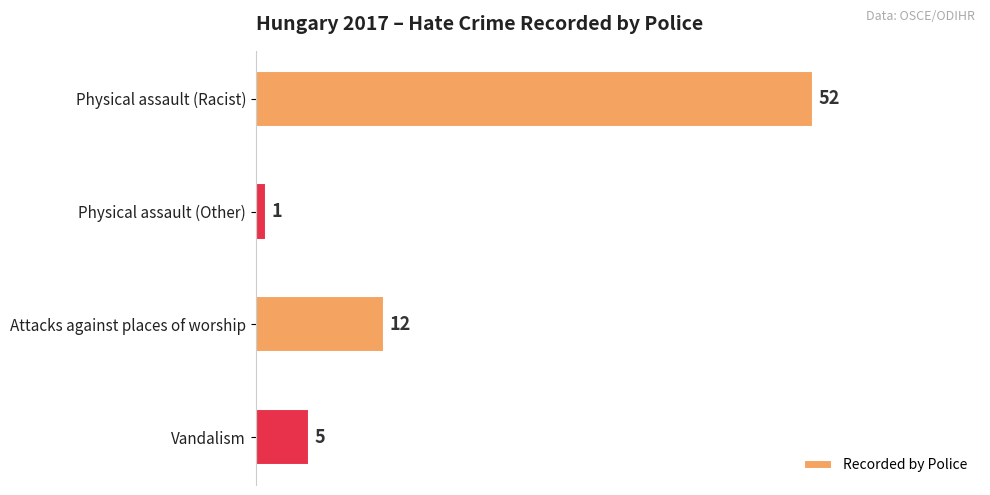

Between Physical assault (Racist) and Vandalism, which is larger?

Physical assault (Racist)